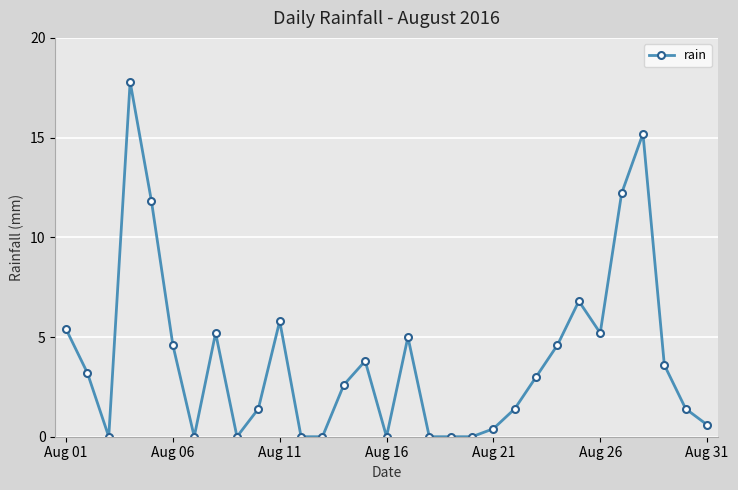

How many lines are shown in the chart?

1